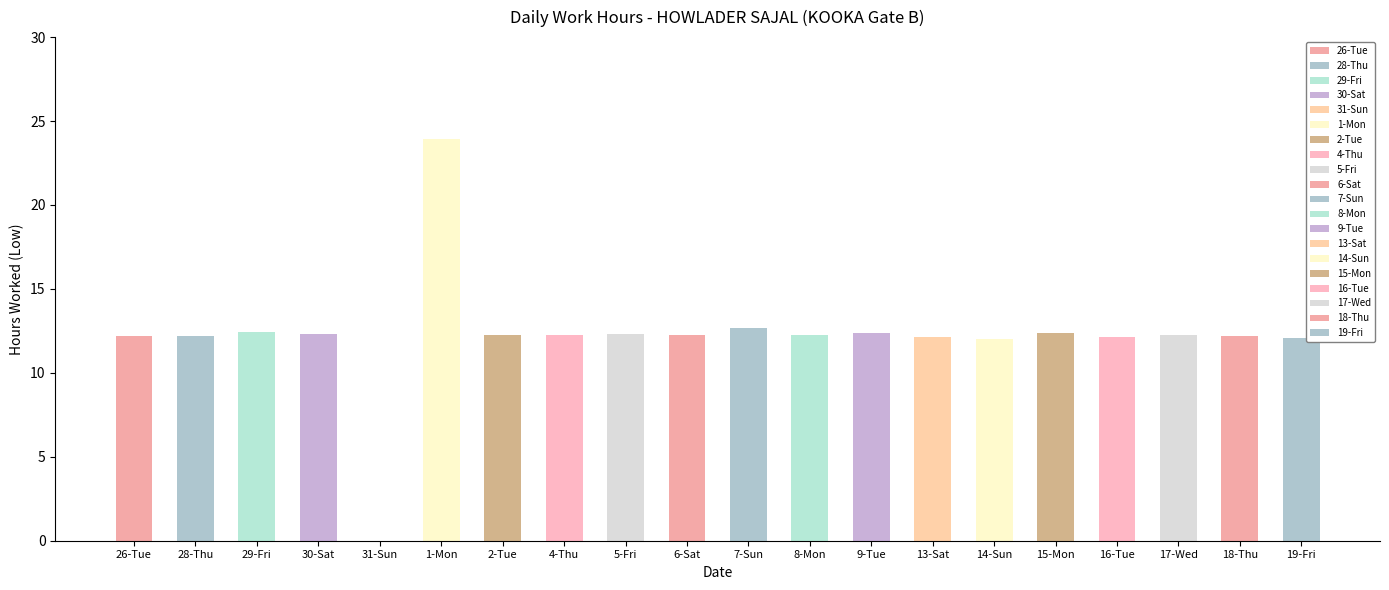

List the labels in order of value, smallest first.

31-Sun, 14-Sun, 19-Fri, 16-Tue, 13-Sat, 26-Tue, 28-Thu, 18-Thu, 8-Mon, 17-Wed, 2-Tue, 4-Thu, 6-Sat, 30-Sat, 5-Fri, 9-Tue, 15-Mon, 29-Fri, 7-Sun, 1-Mon